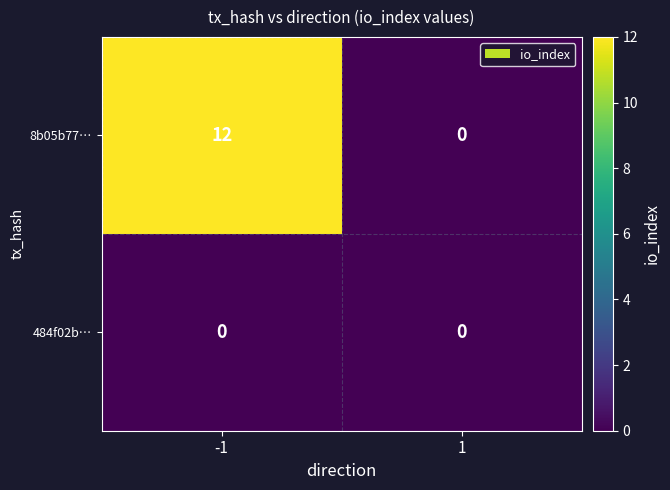

Reading left to right, transcribe all the data shown in this chart.

8b05b77…: 12	0
484f02b…: 0	0